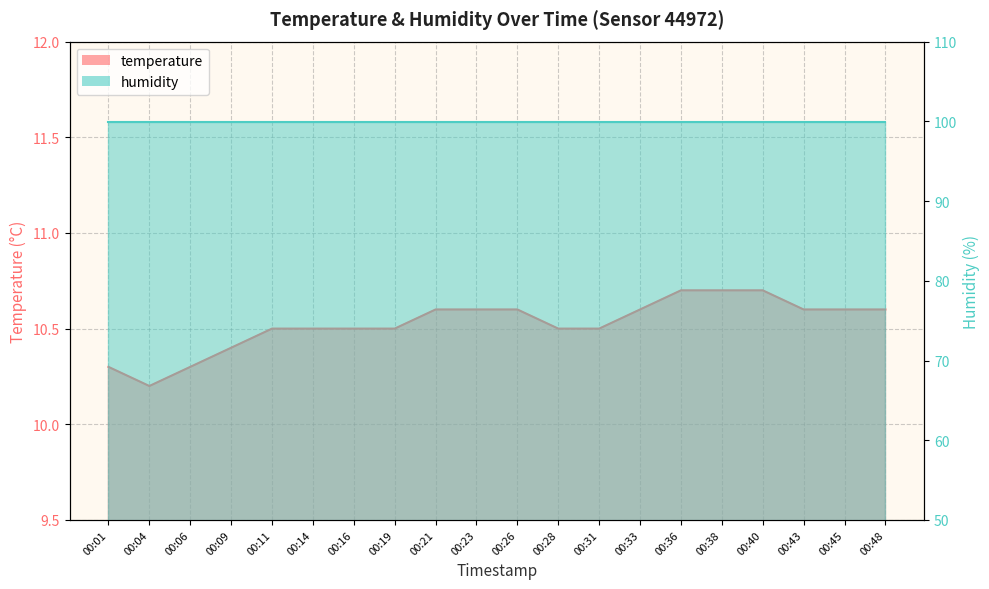

What is the value of the 16th point from the left?

10.7